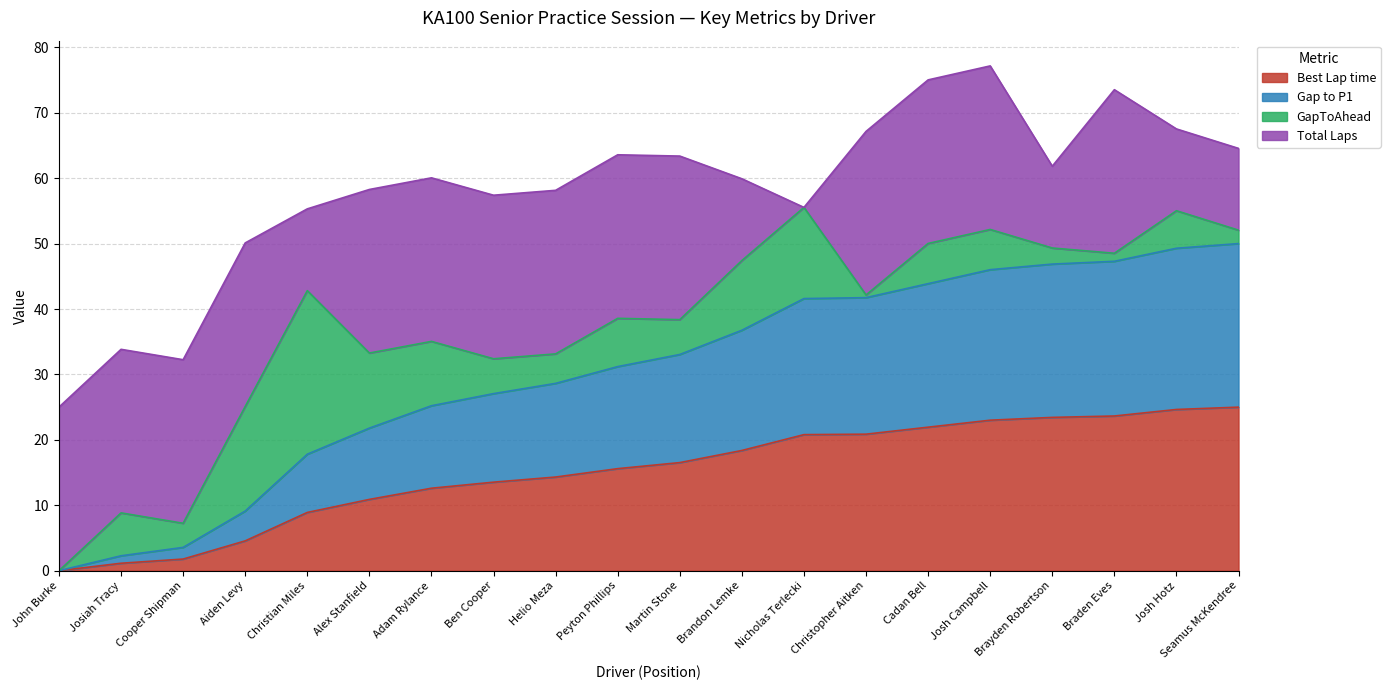

Does the chart display data point markers on the line(s)?

No